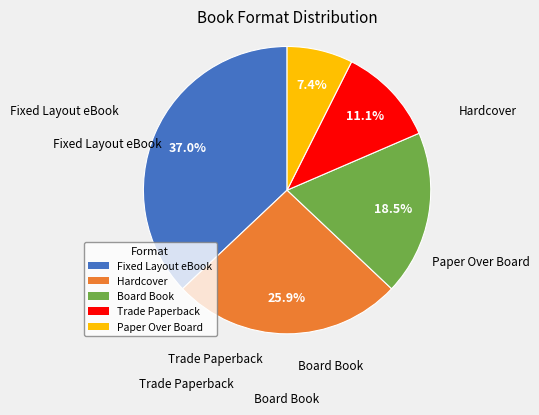

Rank the categories by value from highest to lowest.

Fixed Layout eBook, Hardcover, Board Book, Trade Paperback, Paper Over Board